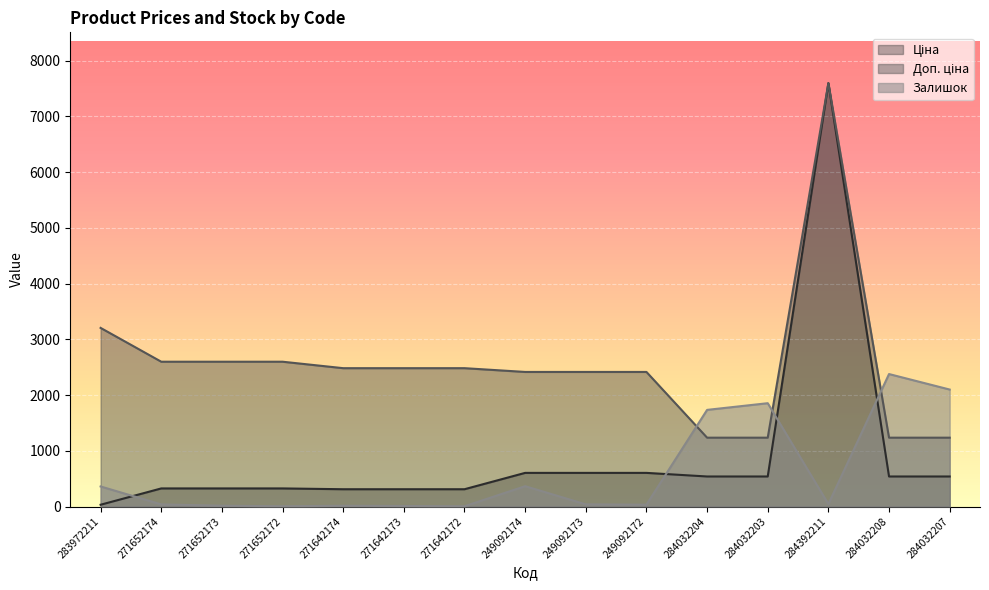

At how many categories does at least one series exceed 5815?

1